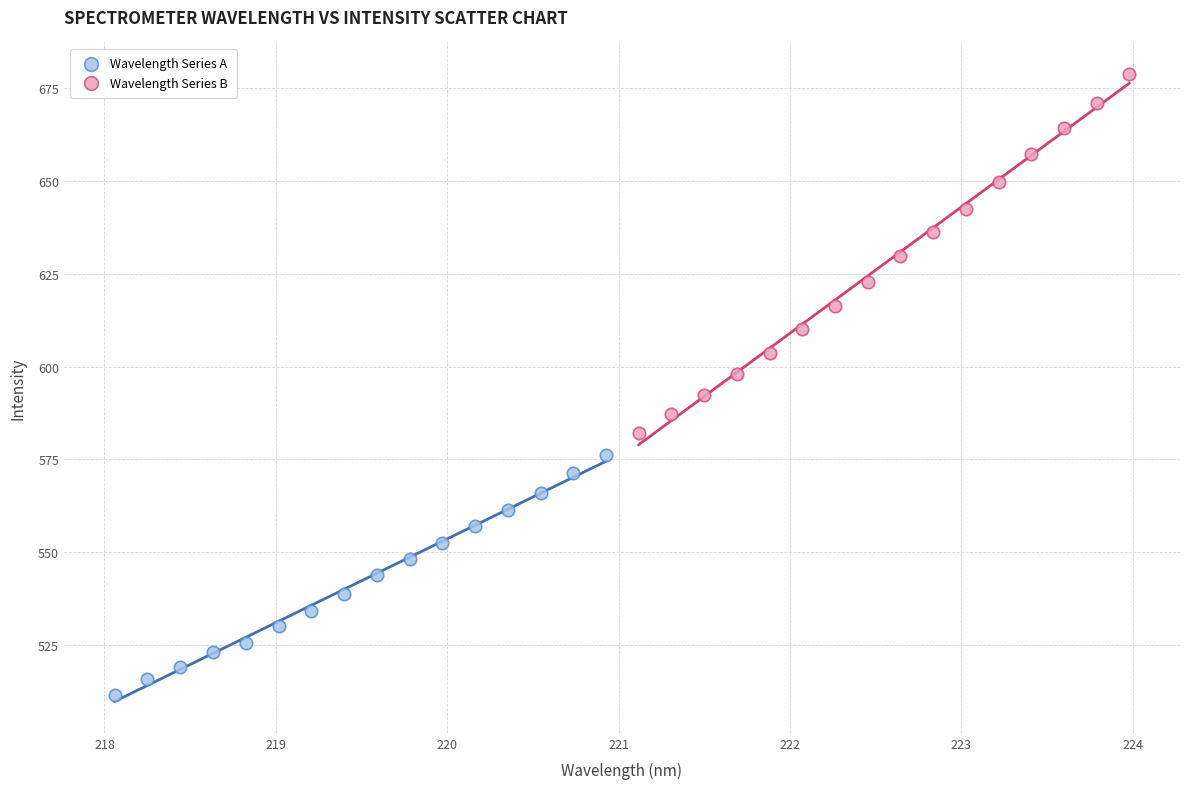

Which series contains the lowest Y value?

Wavelength Series A